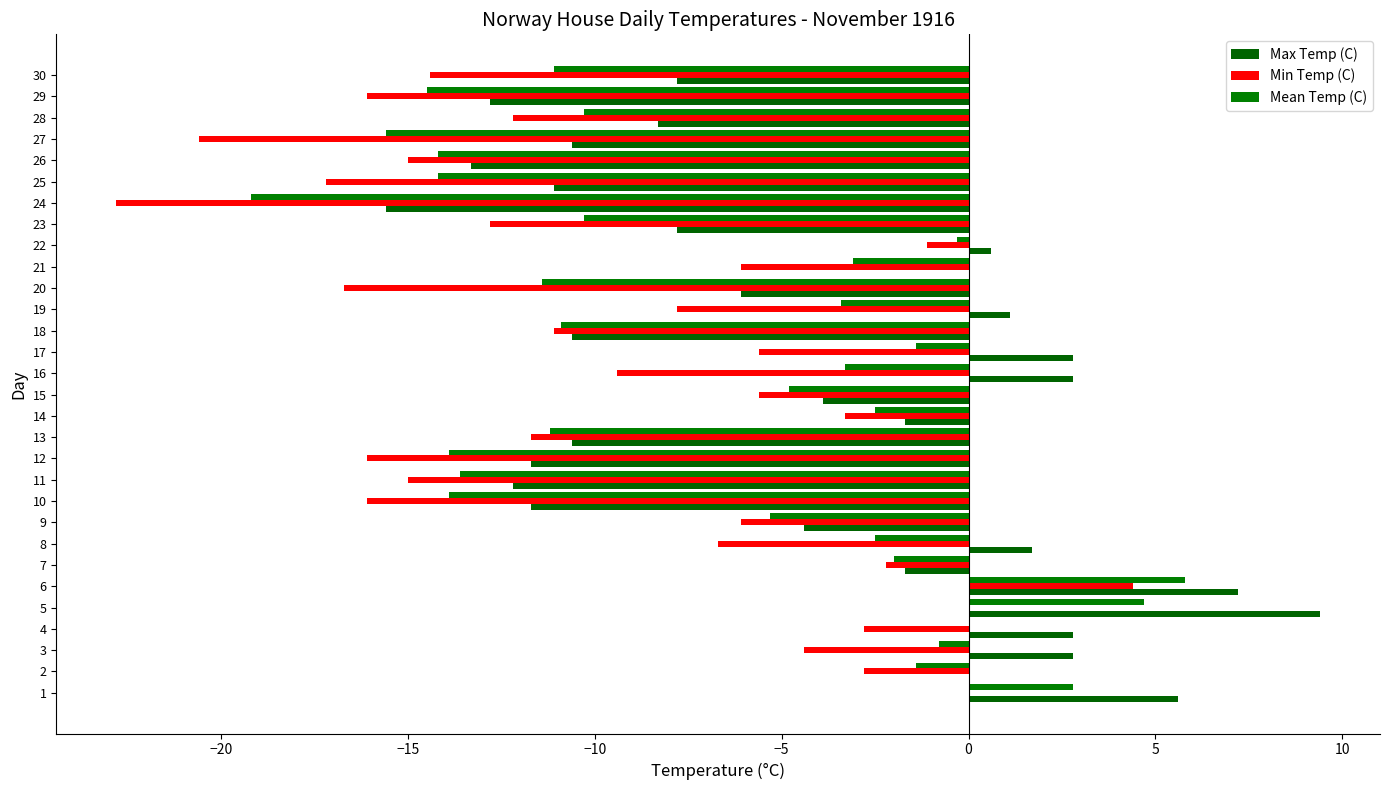

What is the minimum value for Min Temp (C)?

-22.8